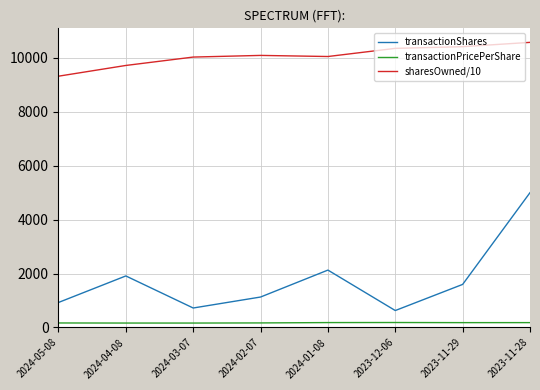

Rank the series by their maximum value, from lowest to highest.

transactionPricePerShare, transactionShares, sharesOwned/10